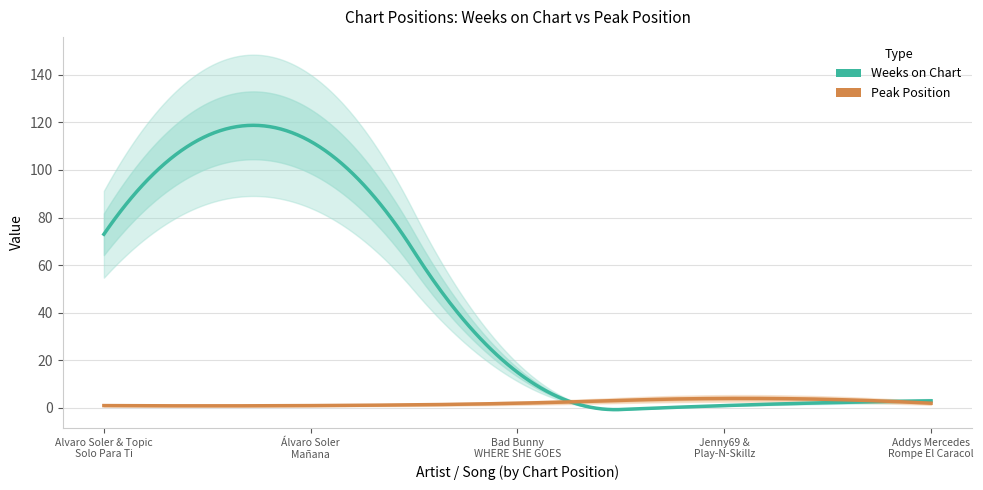

List the labels in order of Peak Position value, smallest first.

Alvaro Soler & Topic
Solo Para Ti, Álvaro Soler
Mañana, Bad Bunny
WHERE SHE GOES, Addys Mercedes
Rompe El Caracol, Jenny69 &
Play-N-Skillz